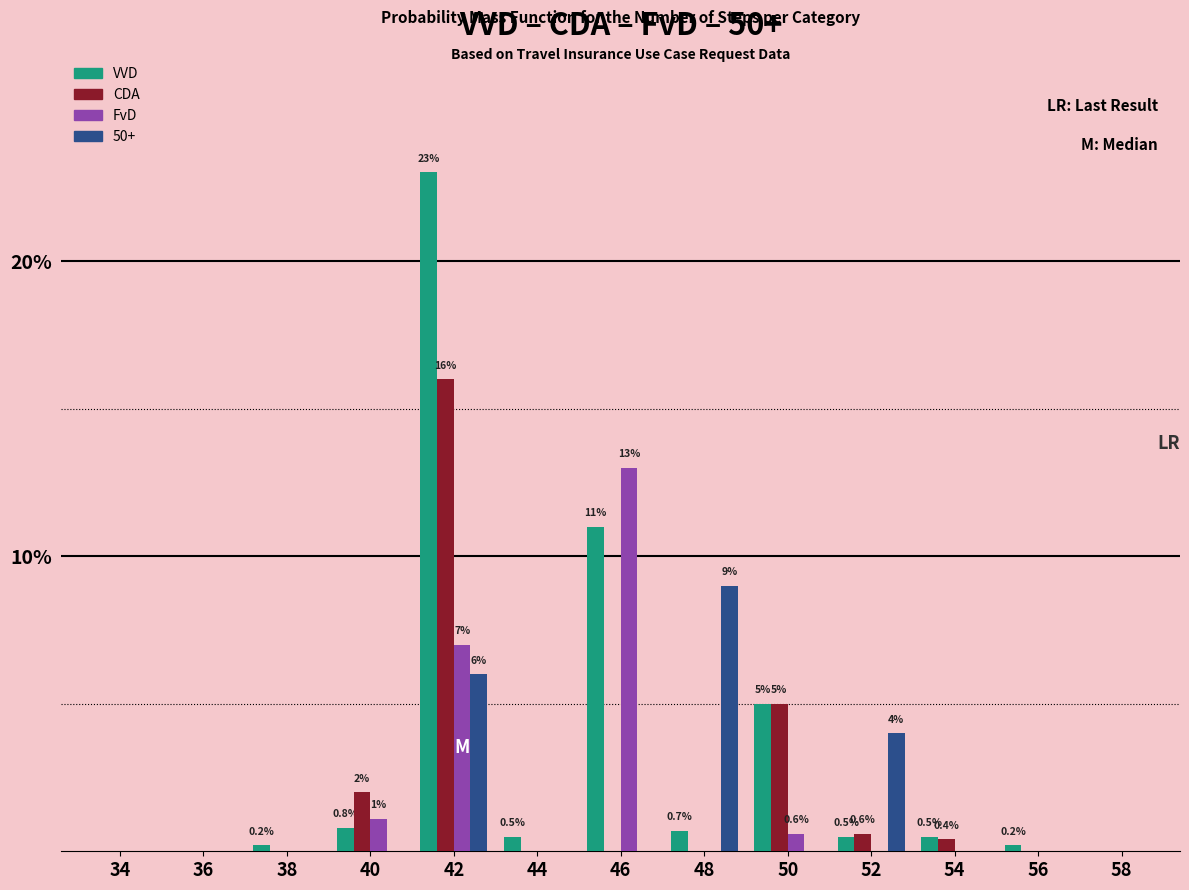

The value of FvD at 46 is 5.4. True or false?

False